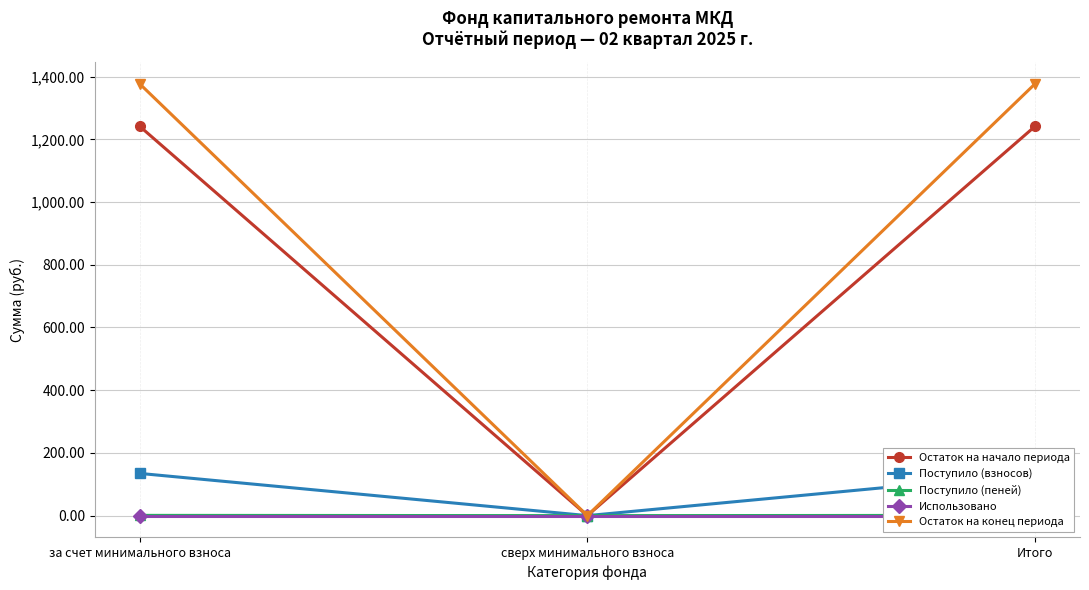

What is the sum of all Остаток на конец периода values?

2754.9